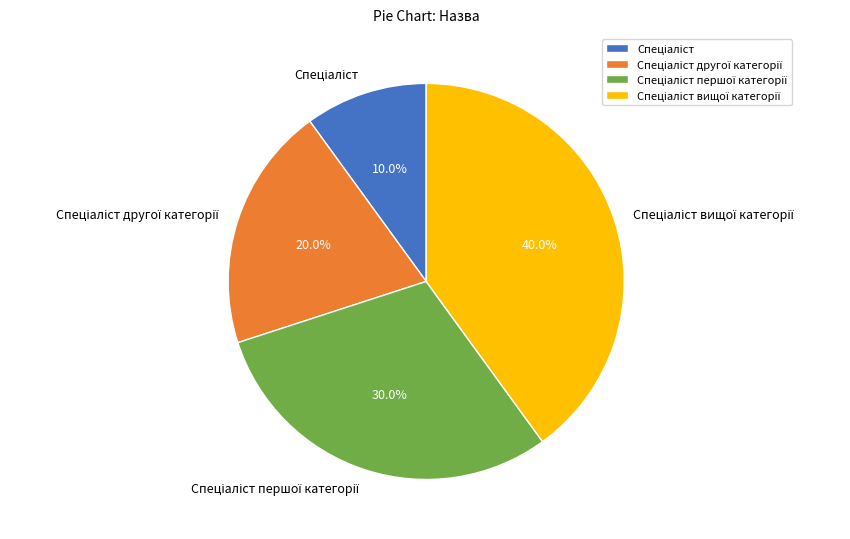

Does any single category account for the majority?

No